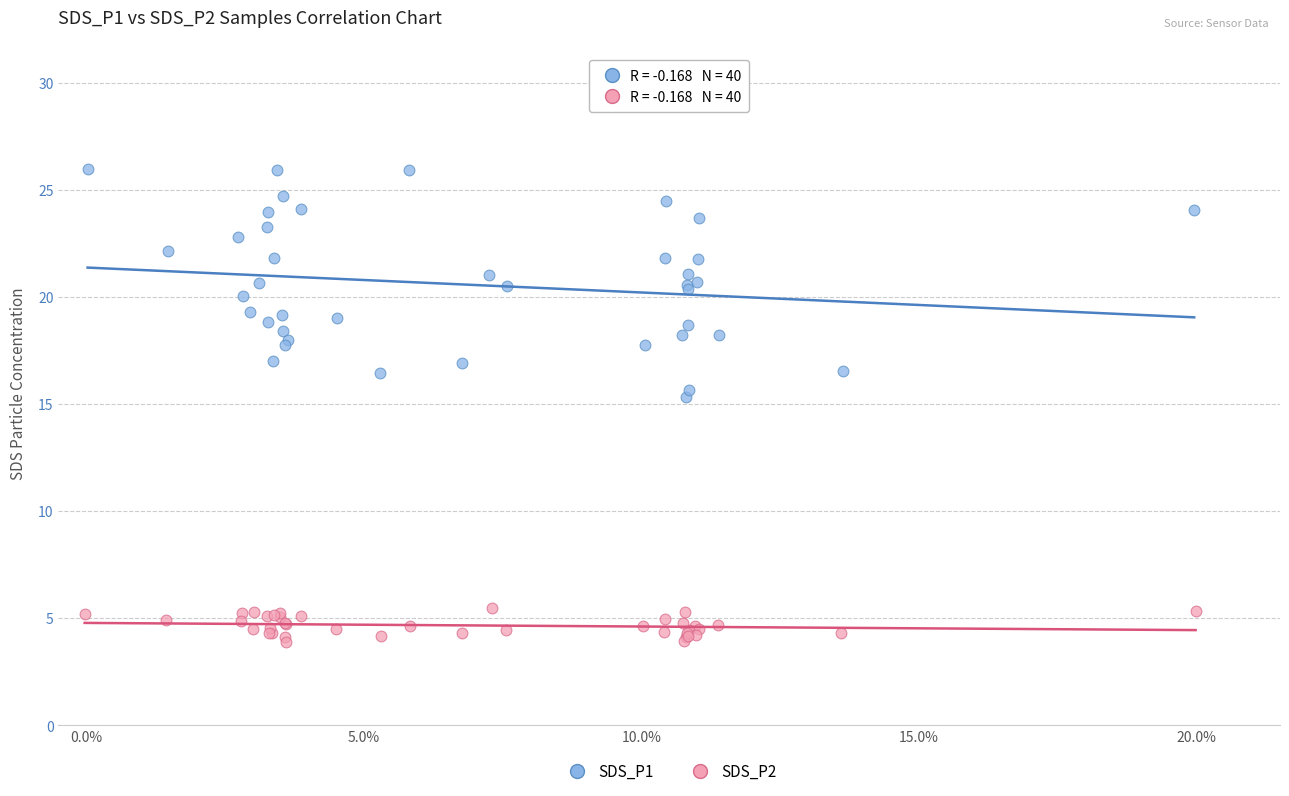

Which series contains the lowest Y value?

SDS_P2